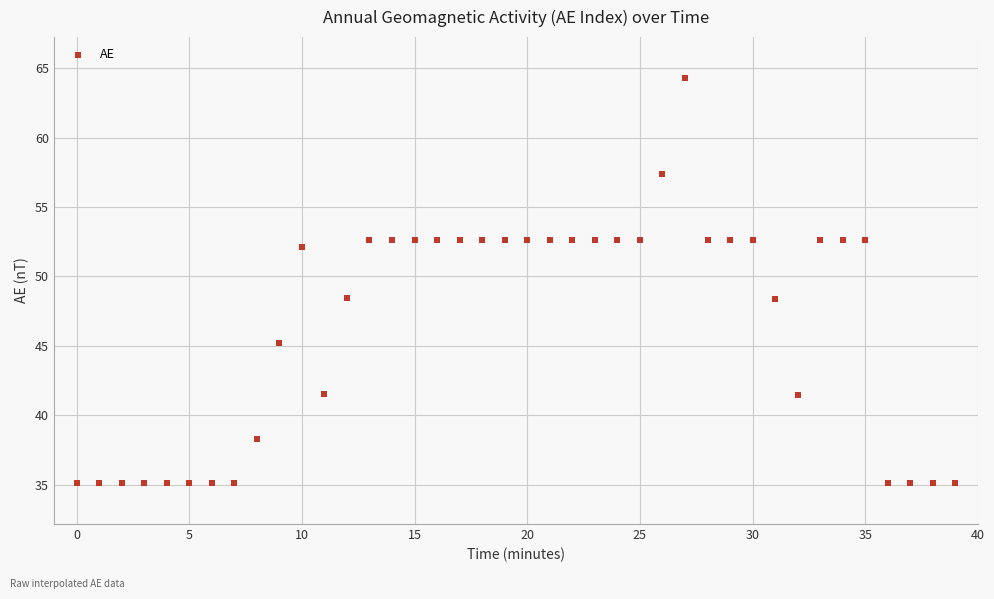

What is the range of Y values (max minus min)?

29.2